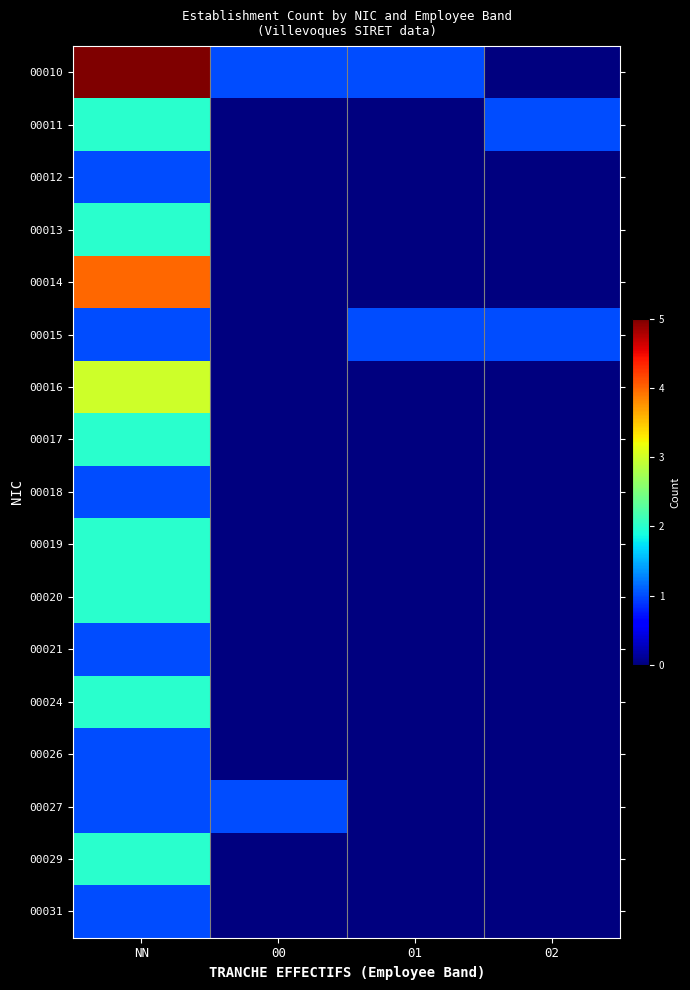

Which has a higher value, 01 or 00?

01